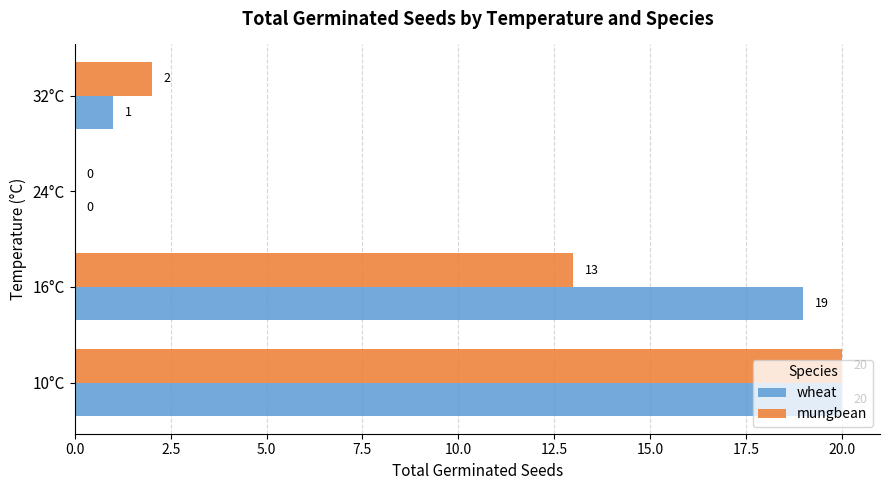

Which series has the largest total across all categories?

wheat